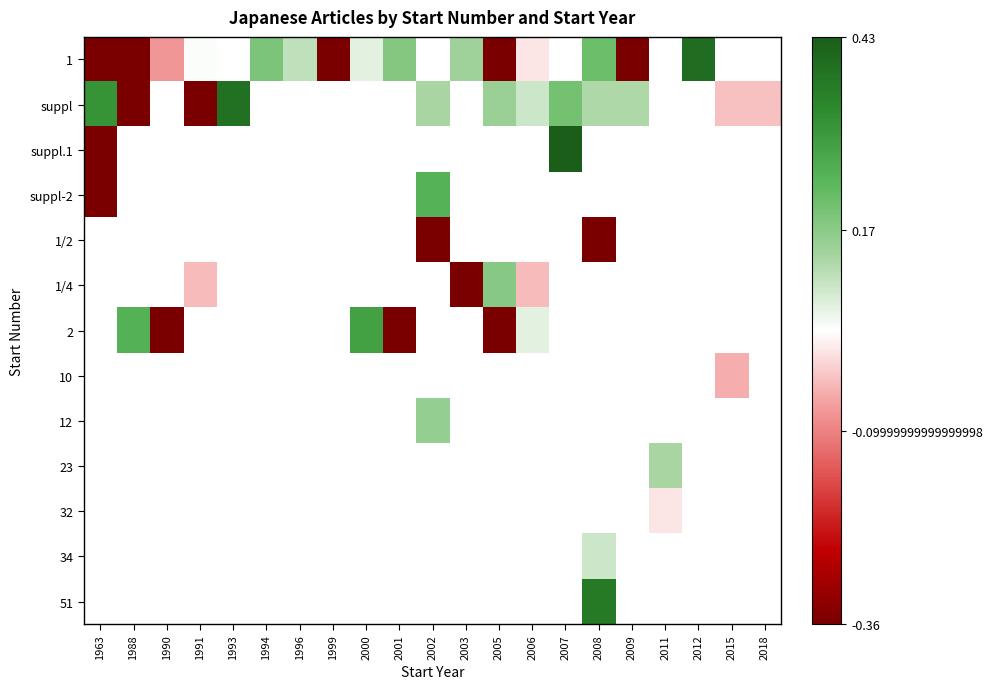

How many positive values does the suppl series have?

8